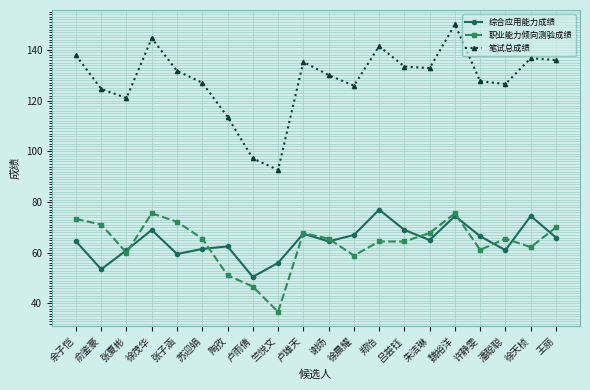

What are all the series names shown in the legend?

综合应用能力成绩, 职业能力倾向测验成绩, 笔试总成绩